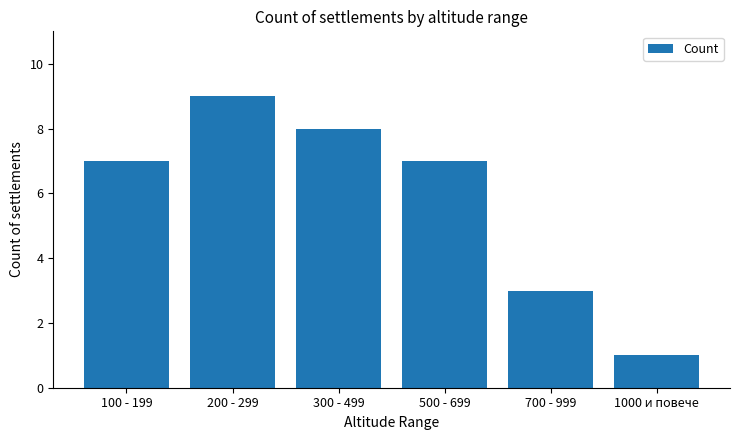

Reading left to right, list all the values displayed in this chart.

7	9	8	7	3	1